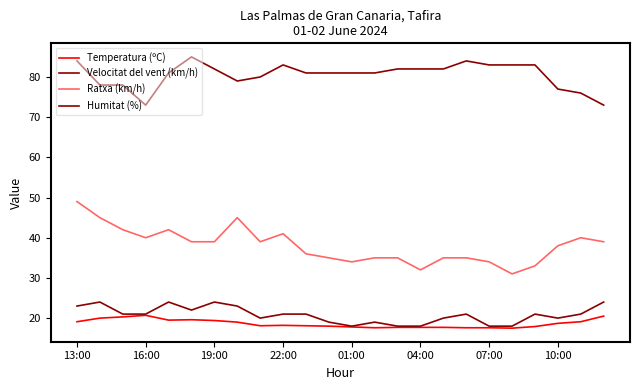

How many lines are shown in the chart?

4